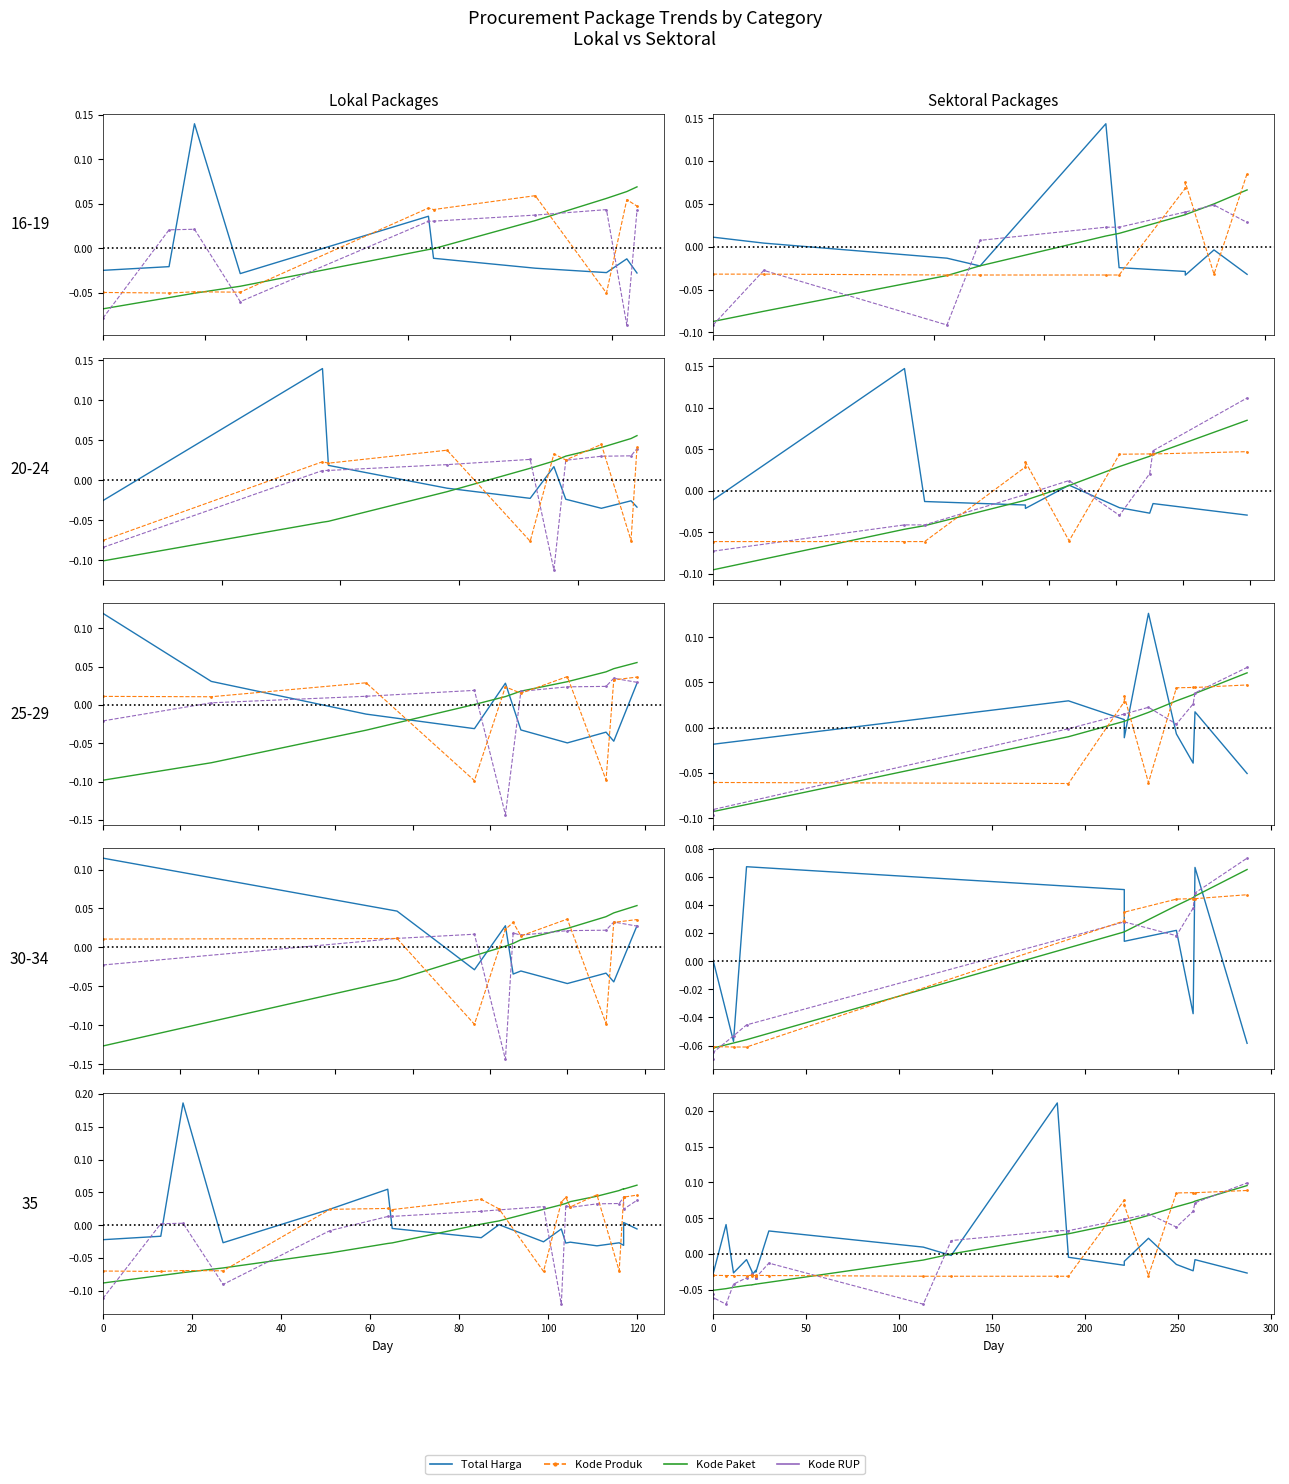

How many intersections are there between Kode Paket and Kode Produk?

5